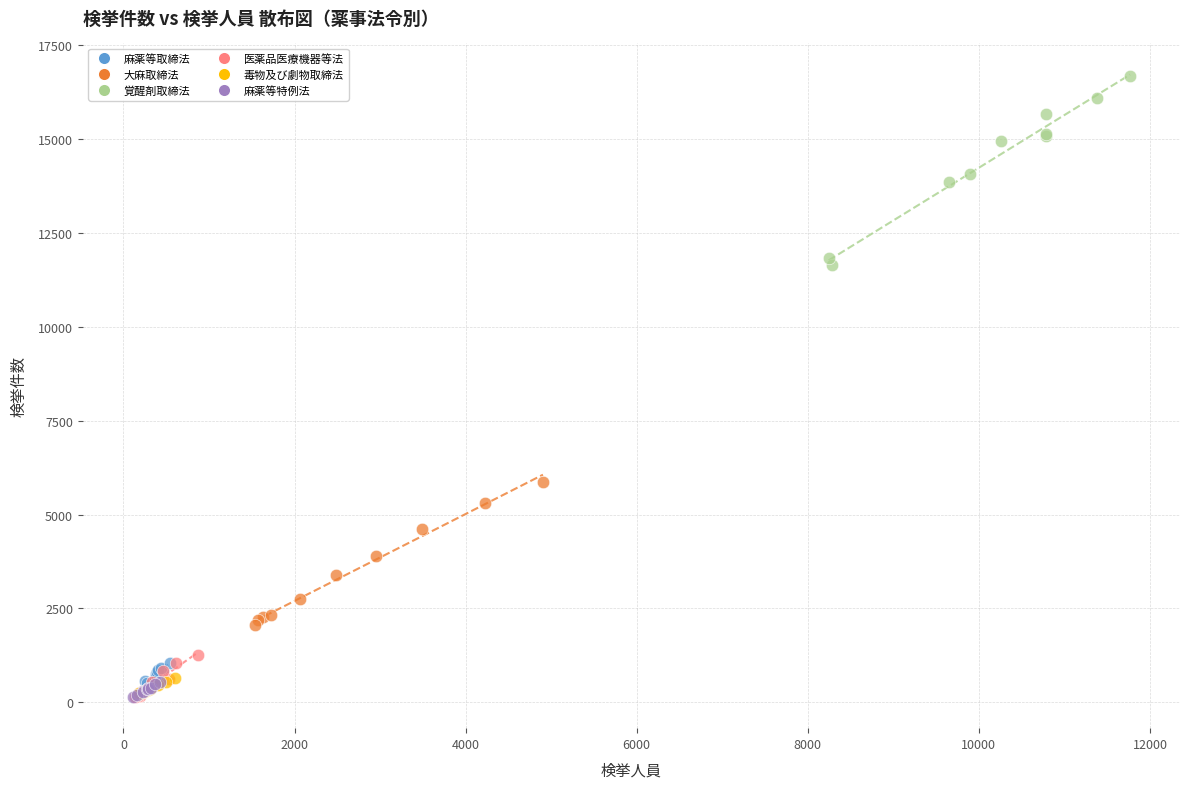

Which series contains the highest Y value?

覚醒剤取締法